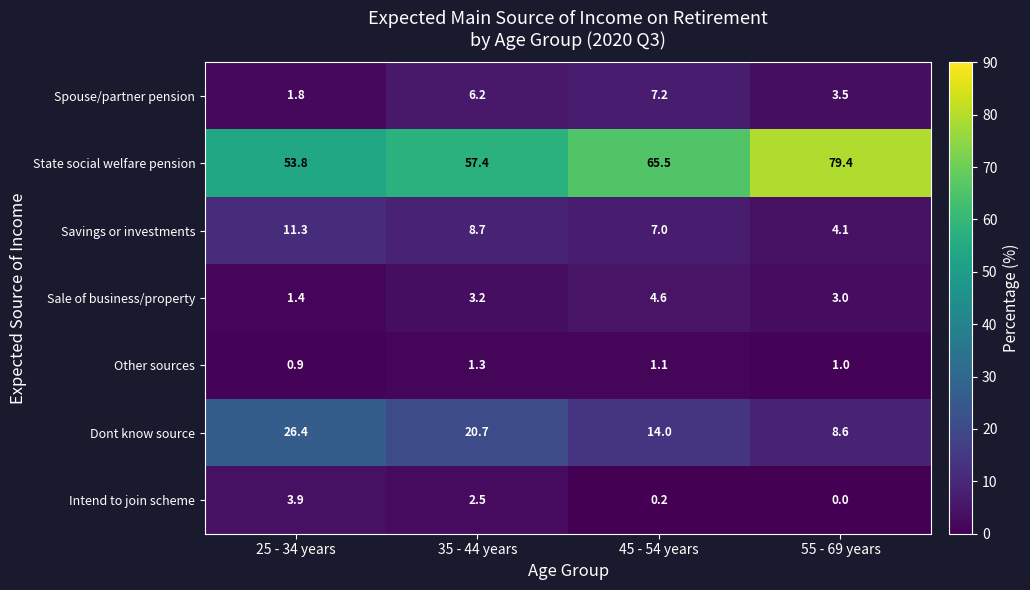

How many categories are shown in the chart?

4